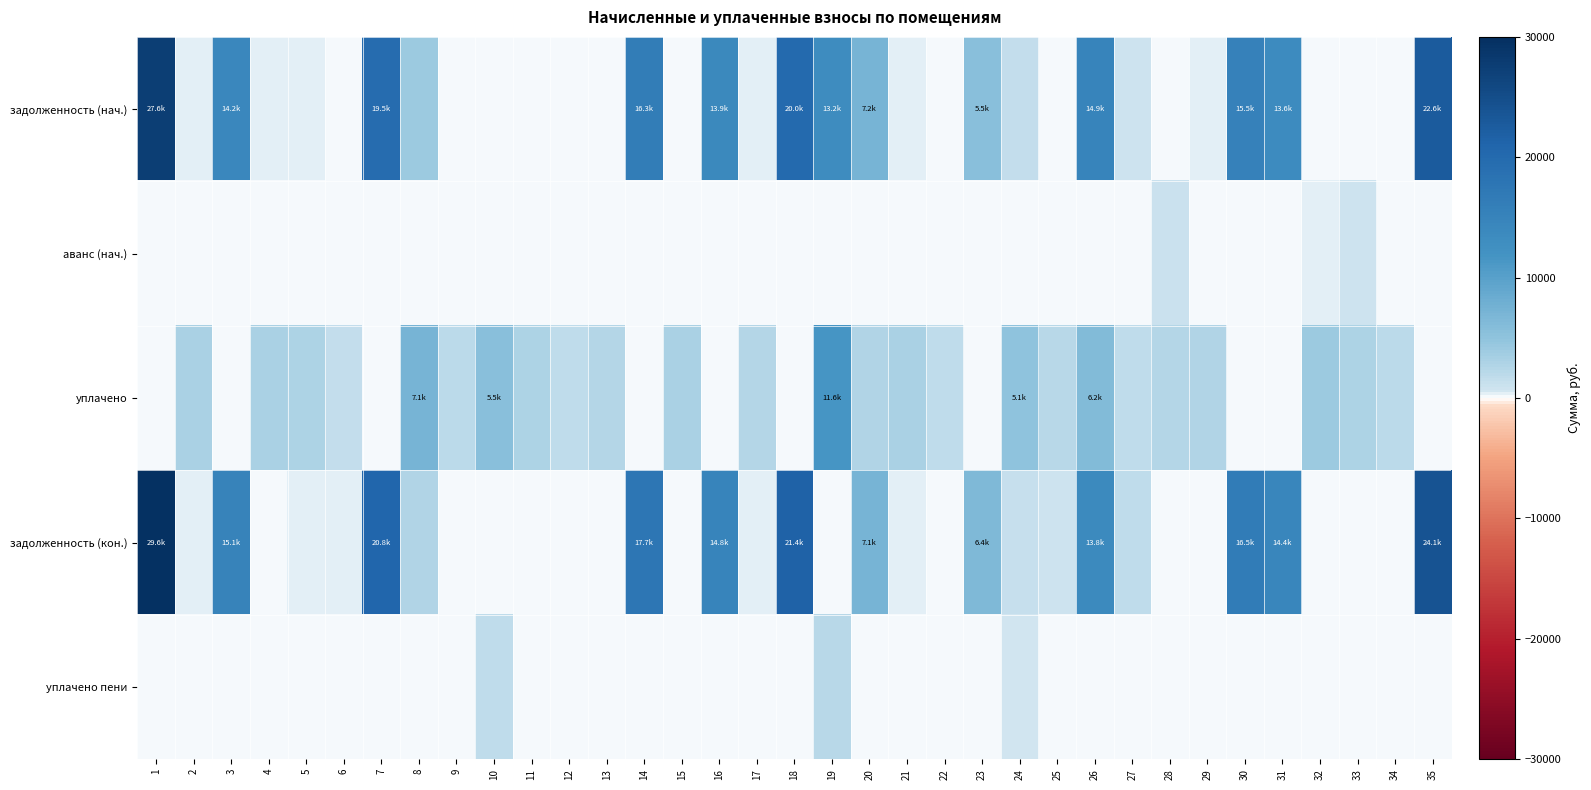

Reading left to right, list all the values displayed in this chart.

задолженность (нач.): 1=27561.4	2=349.6	3=14220.7	4=281.0	5=337.5	6=204.6	7=19538.1	8=3984.7	9=0.0	10=160.6	11=0.0	12=0.0	13=0.0	14=16336.3	15=0.0	16=13925.7	17=280.1	18=19966.2	19=13185.6	20=7195.6	21=354.5	22=194.8	23=5497.8	24=1407.5	25=207.4	26=14904.7	27=709.0	28=0.0	29=272.5	30=15452.7	31=13587.8	32=0.0	33=0.0	34=194.2	35=22587.1
аванс (нач.): 1=0.0	2=0.0	3=0.0	4=0.0	5=0.0	6=0.0	7=0.0	8=0.0	9=1.0	10=0.0	11=0.0	12=0.0	13=0.0	14=0.0	15=0.0	16=0.0	17=0.0	18=0.0	19=0.0	20=0.0	21=0.0	22=0.0	23=0.0	24=0.0	25=0.0	26=0.0	27=0.0	28=1169.1	29=0.0	30=0.0	31=0.0	32=370.0	33=936.5	34=0.0	35=0.0
уплачено: 1=0.0	2=3145.6	3=0.0	4=3169.1	5=3037.4	6=1431.9	7=0.0	8=7111.9	9=1944.7	10=5458.7	11=3037.4	12=1841.0	13=2529.4	14=0.0	15=3146.7	16=0.0	17=2523.9	18=0.0	19=11613.2	20=2648.3	21=3190.4	22=1753.7	23=0.0	24=5055.8	25=2338.2	26=6175.6	27=1772.5	28=2533.1	29=2720.8	30=0.0	31=0.0	32=3993.9	33=3000.0	34=1942.4	35=0.0
задолженность (кон.): 1=29621.1	2=349.6	3=15103.9	4=130.2	5=337.5	6=409.1	7=20751.5	8=2609.0	9=100.7	10=0.0	11=0.0	12=0.0	13=0.0	14=17669.6	15=0.0	16=14790.5	17=280.4	18=21415.4	19=64.3	20=7113.1	21=354.5	22=194.8	23=6430.6	24=1370.4	25=794.9	26=13788.8	27=1784.2	28=0.0	29=0.0	30=16497.8	31=14431.7	32=0.0	33=0.0	34=0.0	35=24068.2
уплачено пени: 1=0.0	2=1.0	3=0.0	4=6.2	5=0.0	6=0.0	7=0.0	8=88.1	9=0.0	10=1741.3	11=0.0	12=0.0	13=0.0	14=0.0	15=0.0	16=0.0	17=0.0	18=0.0	19=2324.8	20=0.0	21=0.0	22=0.0	23=0.0	24=603.0	25=78.9	26=0.0	27=4.0	28=0.0	29=5.2	30=0.0	31=0.0	32=6.1	33=0.0	34=0.0	35=0.0